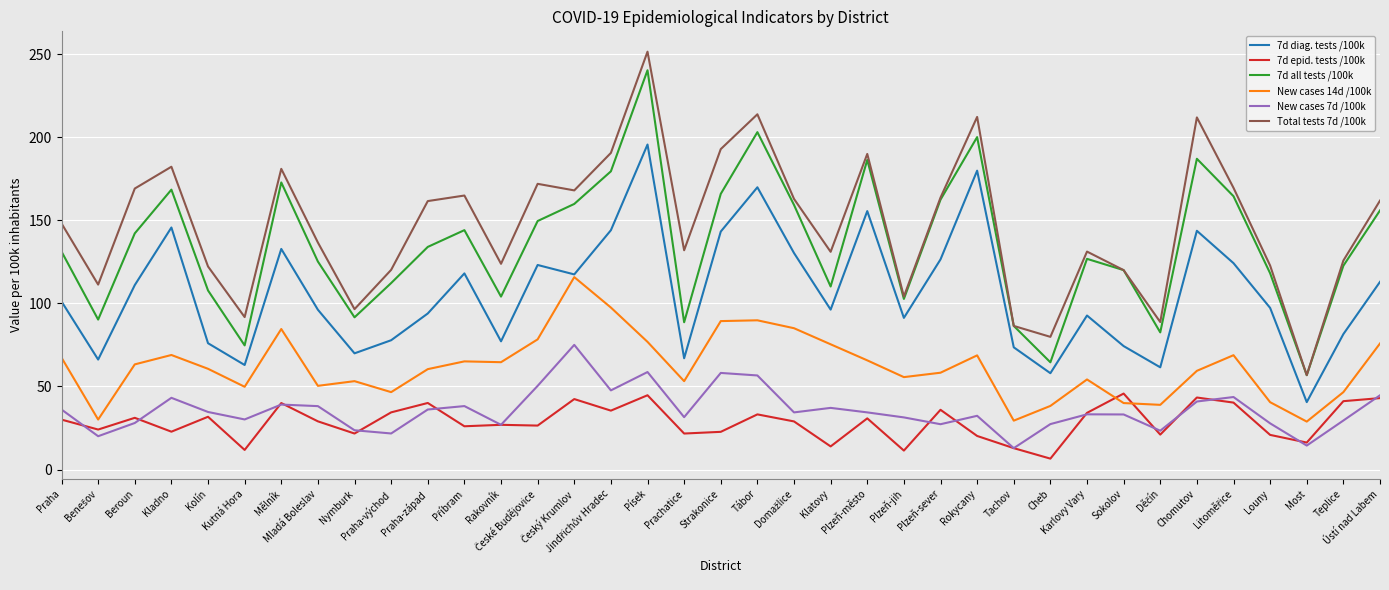

Which series has the largest total across all categories?

Total tests 7d /100k